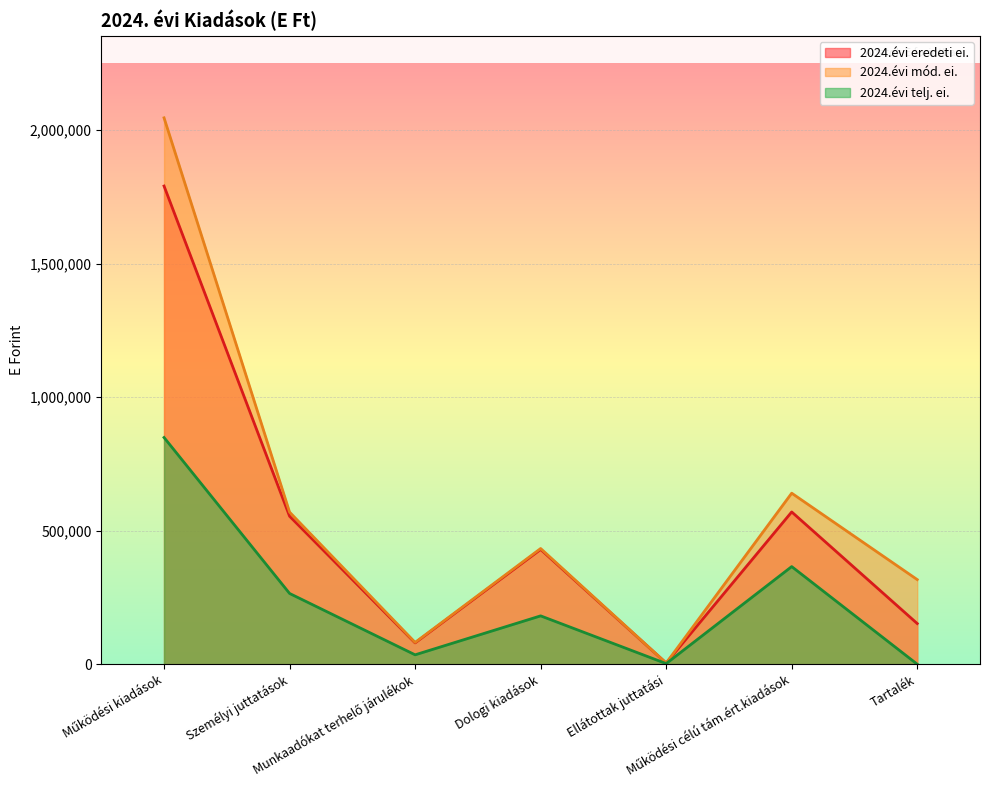

Reading left to right, what are all the values shown in this chart?

2024.évi eredeti ei.: 1790113	554029	79824	429685	4300	570031	152244
2024.évi mód. ei.: 2045381	569380	81518	433165	4300	640274	316744
2024.évi telj. ei.: 848710	264872	35134	180958	2300	365446	0